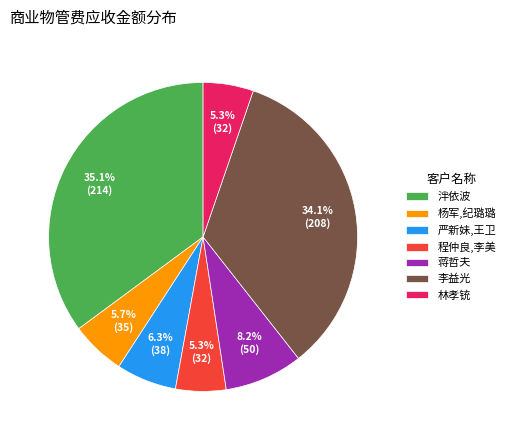

Does any single category account for the majority?

No